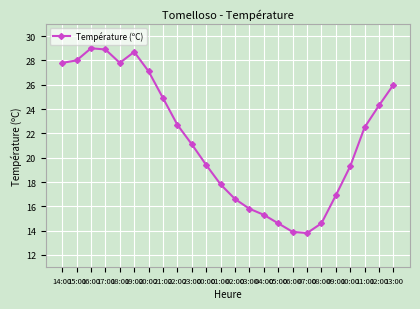

The chart shows a value of 19.4 at 00:00. True or false?

True